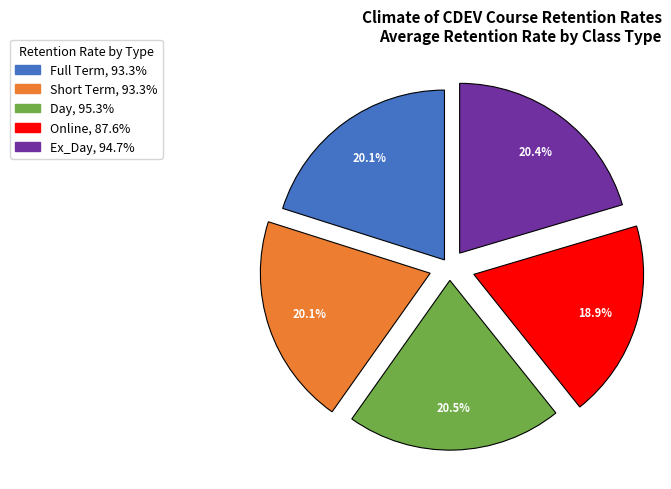

Which category has the smallest portion of the pie?

Online